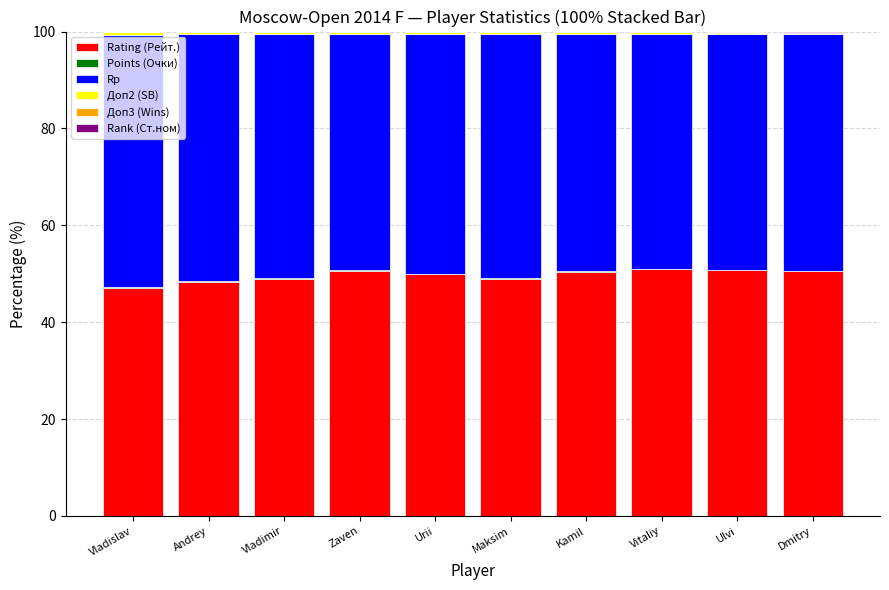

The Rating (Рейт.) series shows 50.5 at Kamil. True or false?

True